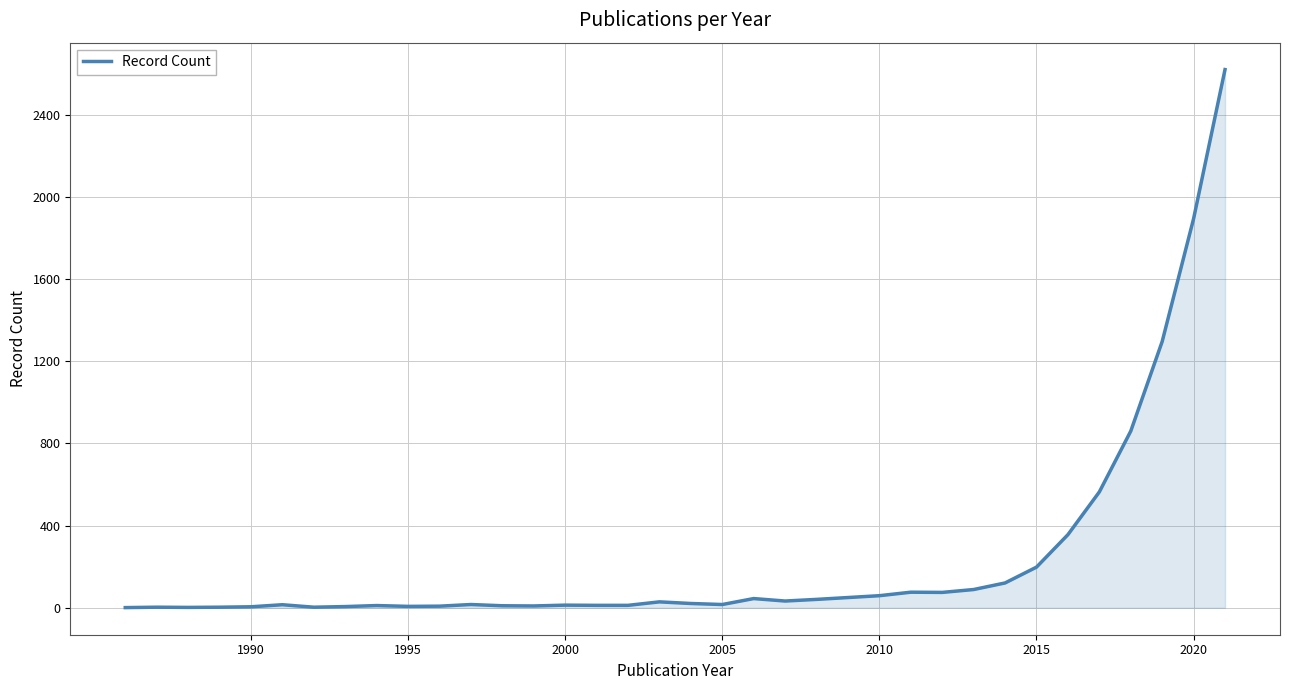

What is the difference between the maximum and minimum values?

2619